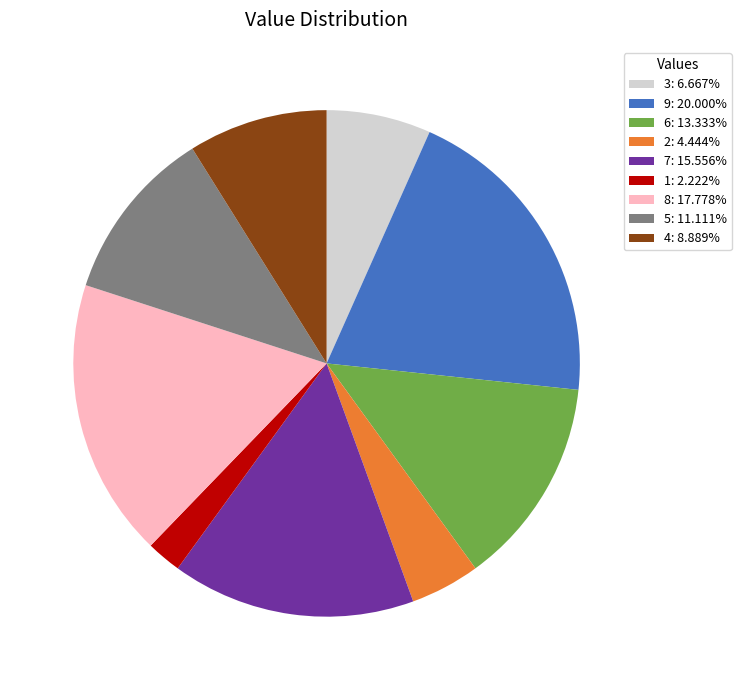

Combined, do 8: 17.778% and 9: 20.000% account for over 50%?

No